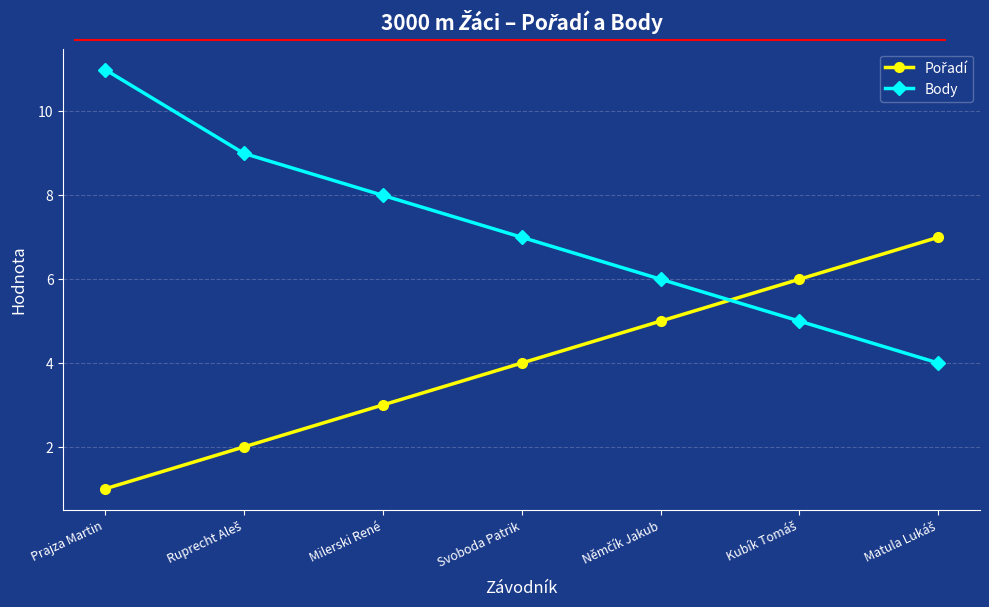

Which label corresponds to the smallest value in the chart?

Prajza Martin